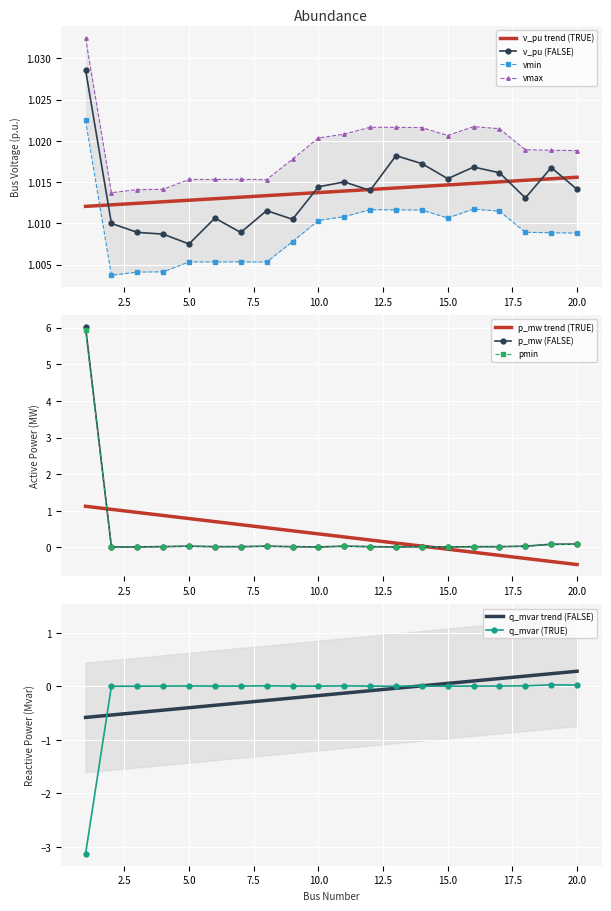

True or false: vmin and v_pu intersect in this chart.

False